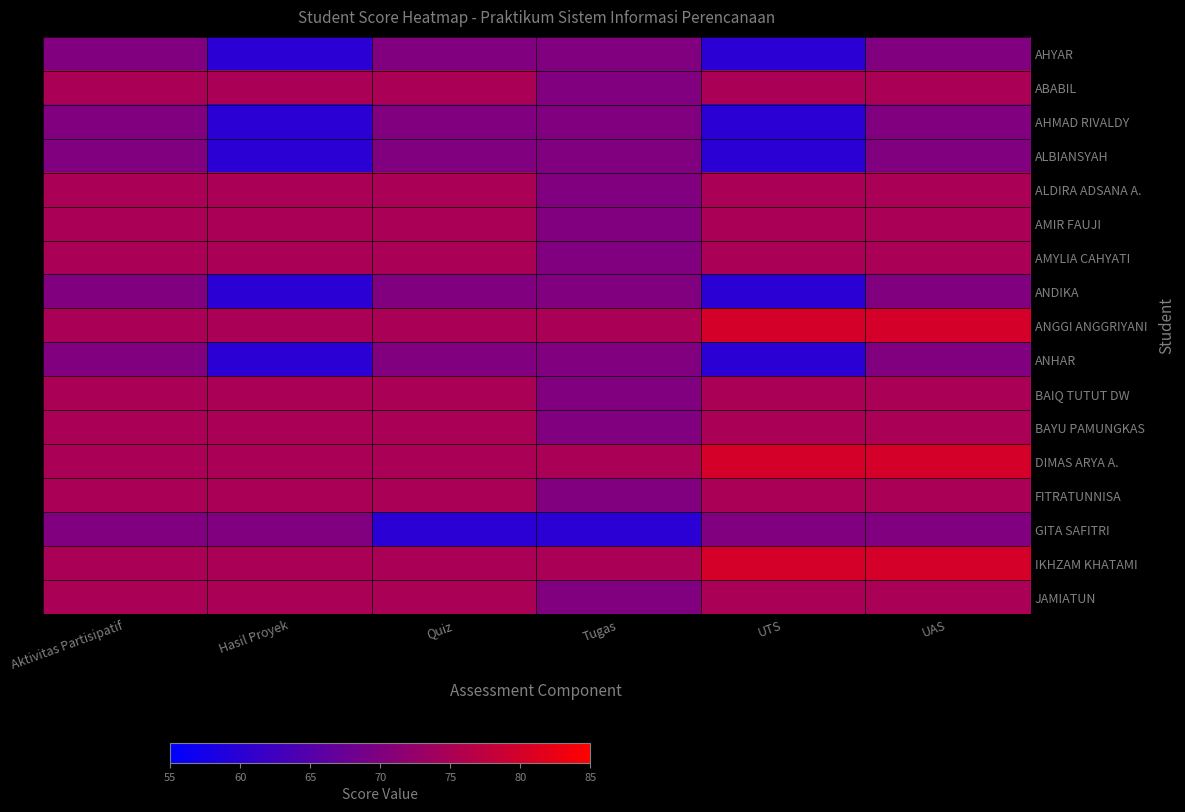

At how many categories does at least one series exceed 62?

6